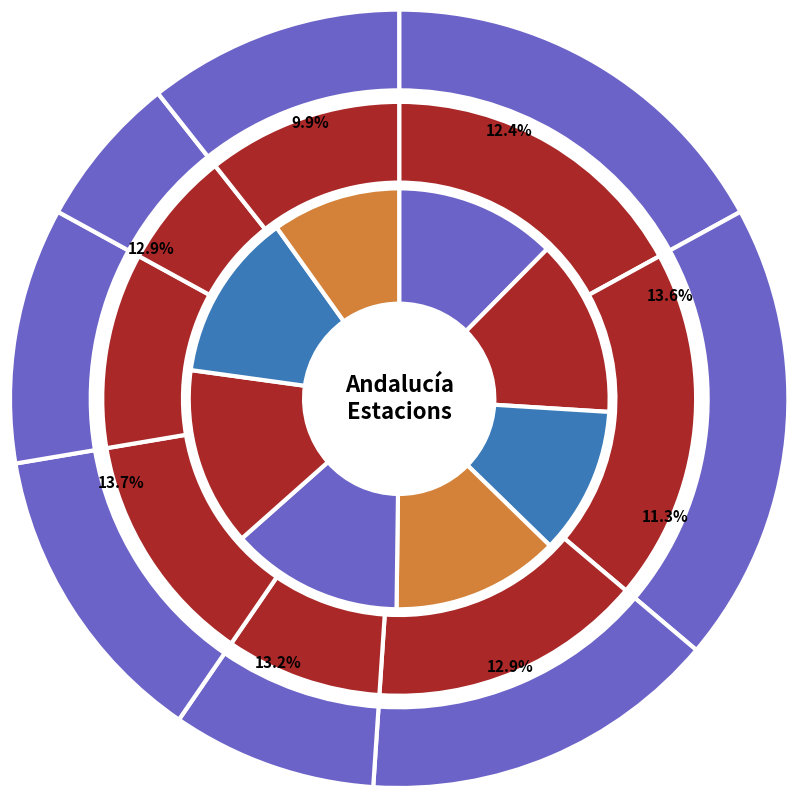

Is it true that Córdoba is 9% of the pie?

True